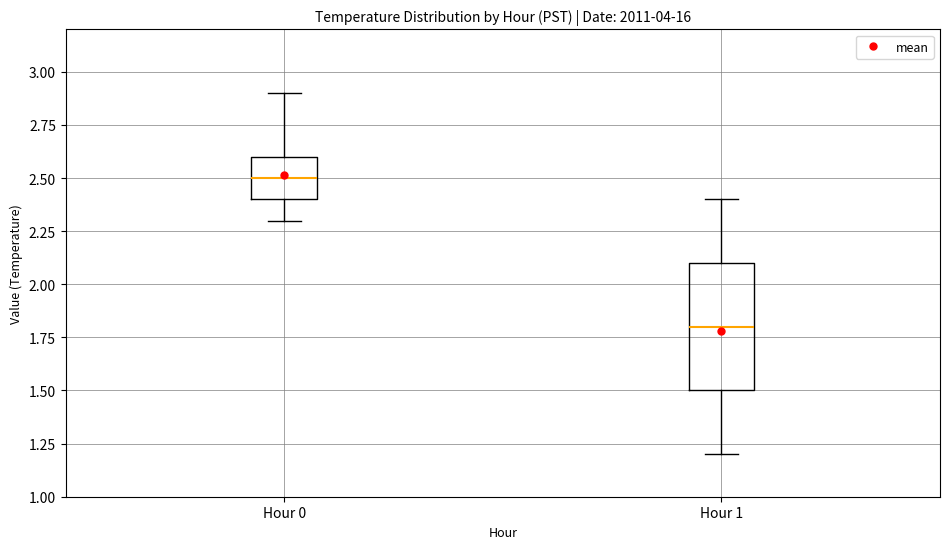

Which box has the highest median line?

Hour 0